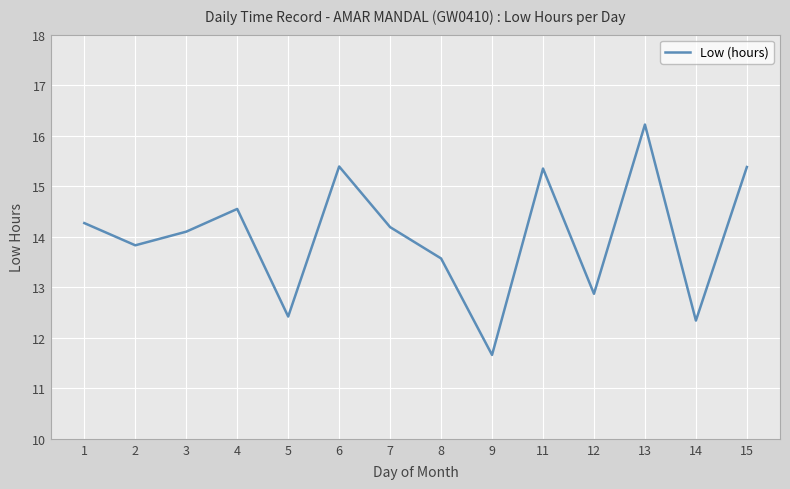

The chart shows a value of 14.2 at 7. True or false?

True